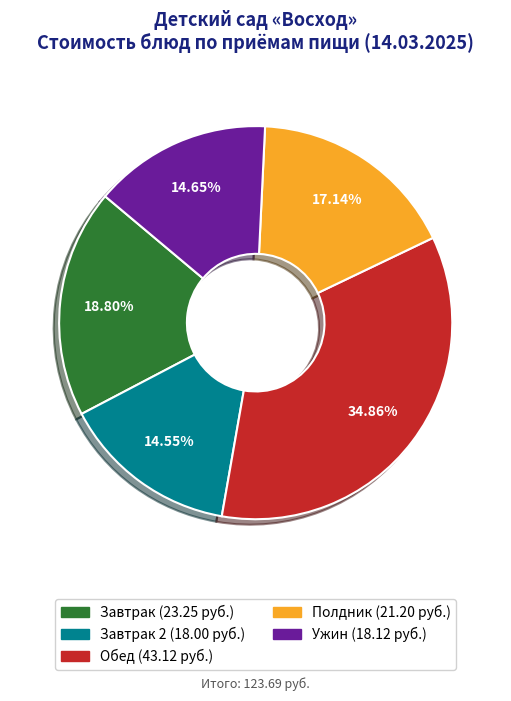

Is there a majority slice in this chart?

No